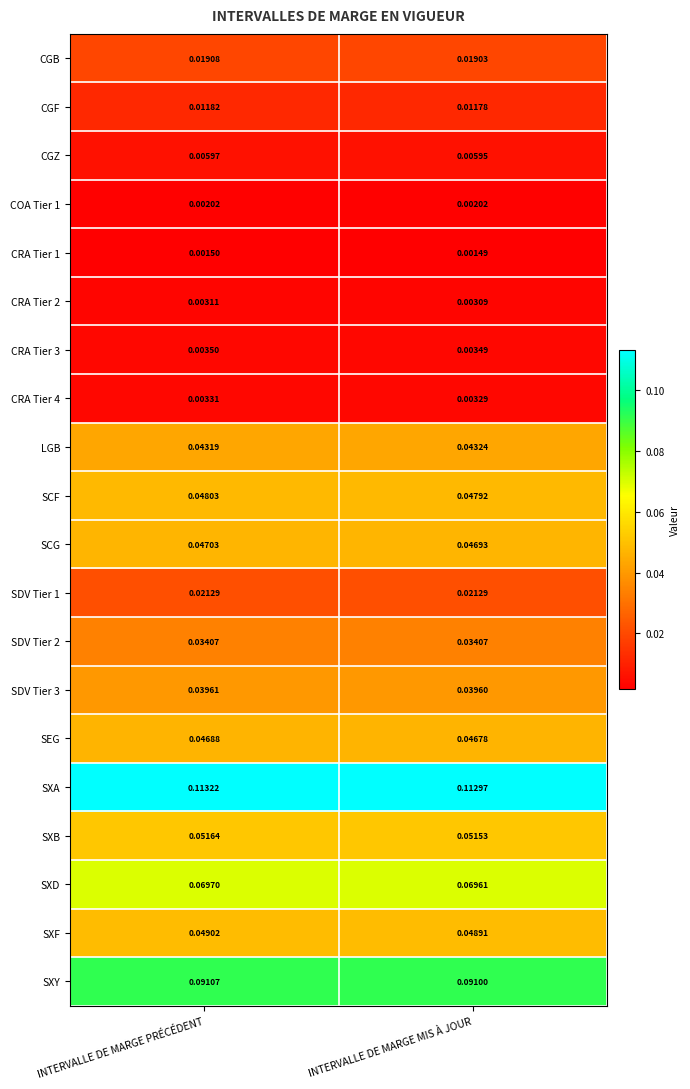

Which category has the lowest value across all series?

INTERVALLE DE MARGE MIS À JOUR